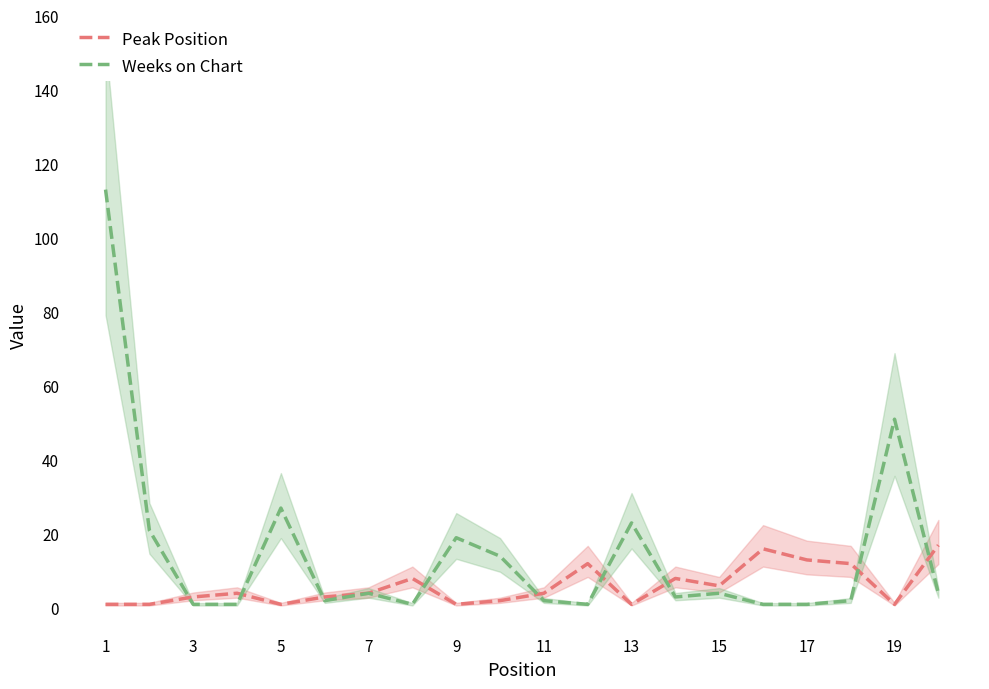

What is the smallest value displayed?

1